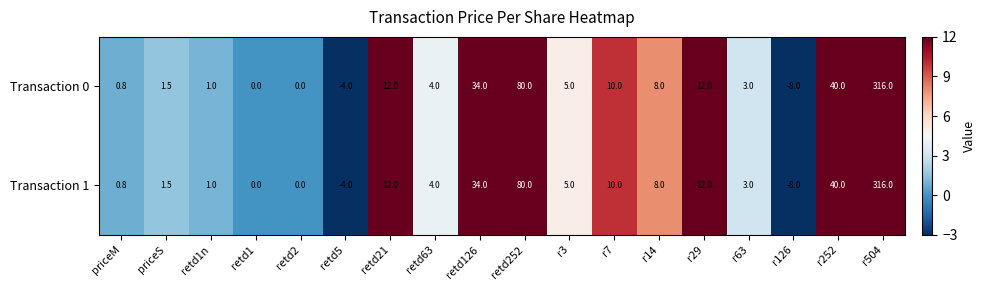

At which label is Transaction 0 closest to 154?

retd252